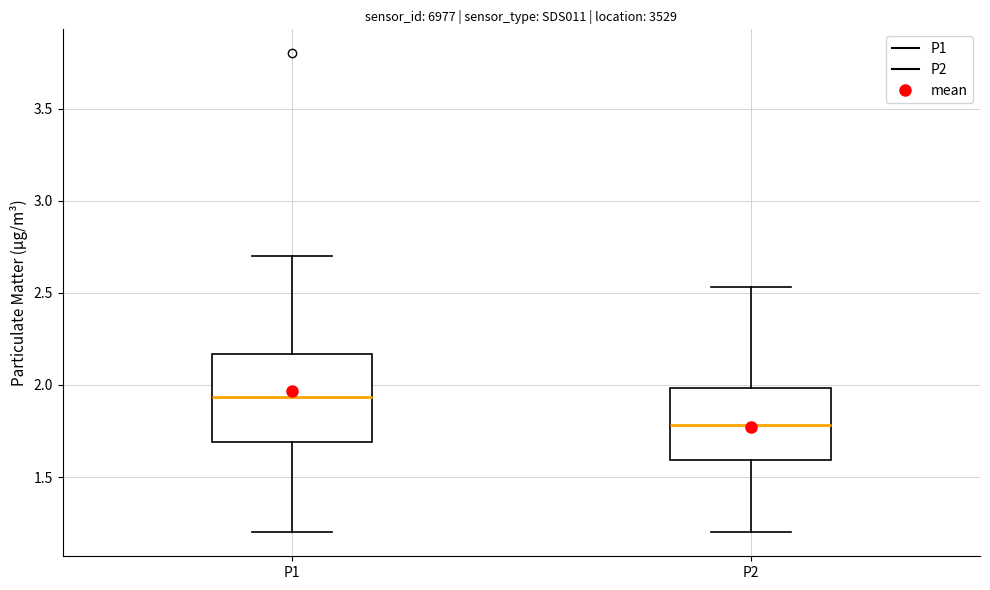

Where is the lower edge of the box for P2 on the y-axis? The values are not printed on the chart, so give them approximately, as read against the axis.

1.60